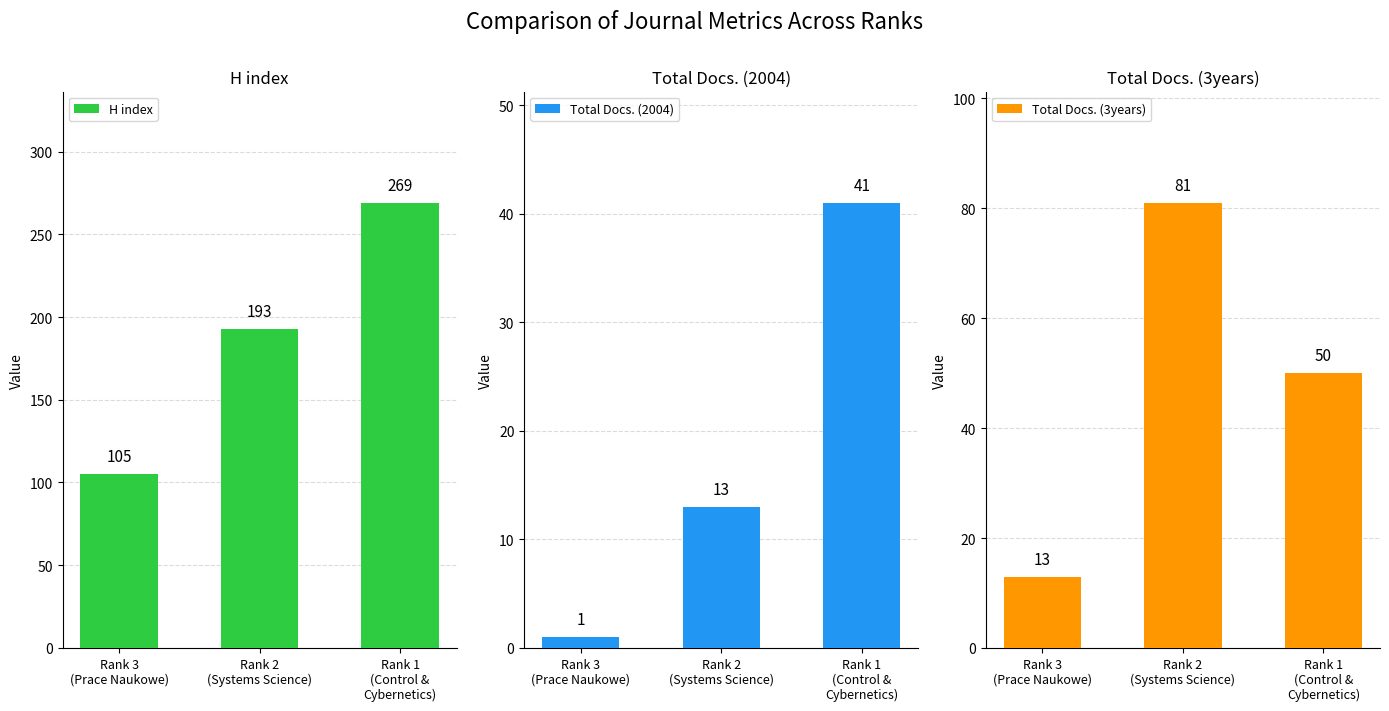

Where is Total Docs. (3years) nearest to the value 47?

Rank 1
(Control &
Cybernetics)